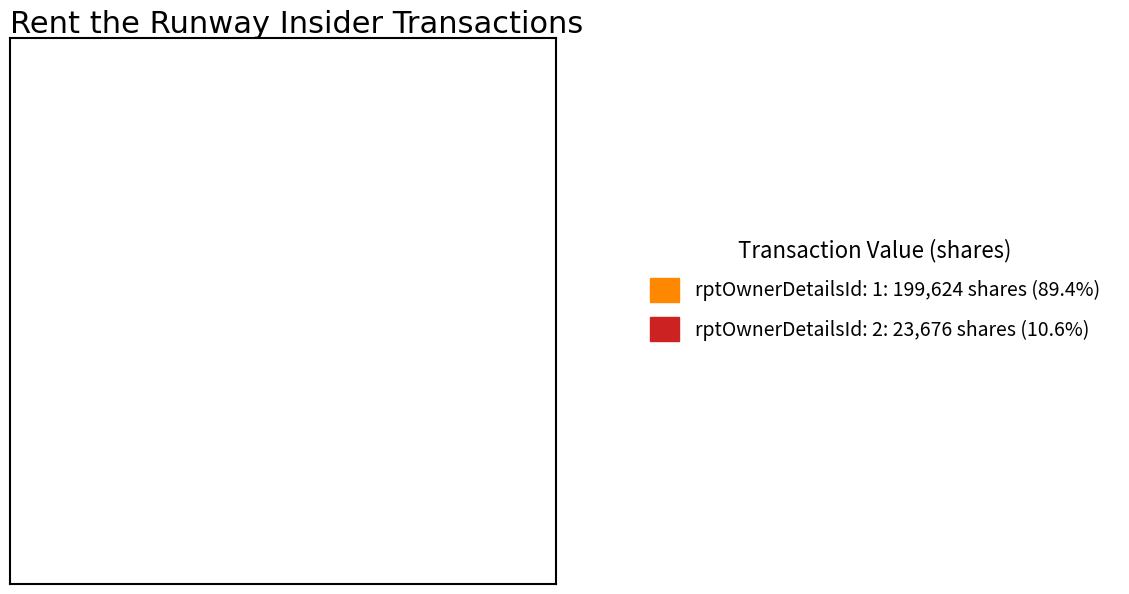

What is the ratio of the value at rptOwnerDetailsId: 1: 199,624 shares (89.4%) to the value at rptOwnerDetailsId: 2: 23,676 shares (10.6%)?

8.4